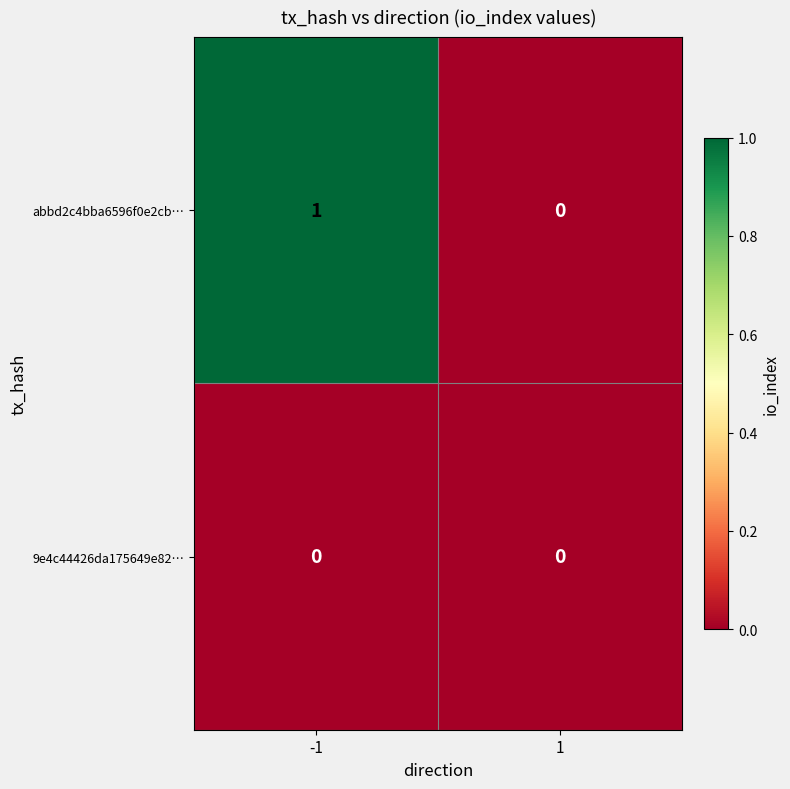

Between -1 and 1, which series saw the biggest shift?

abbd2c4bba6596f0e2cb…